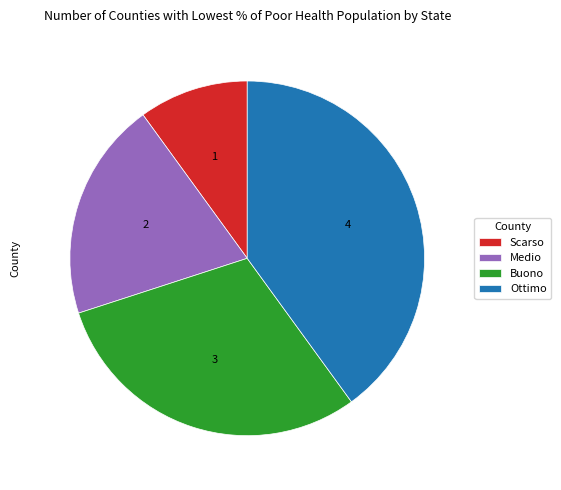

What is the ratio of the value at Medio to the value at Ottimo?

0.5